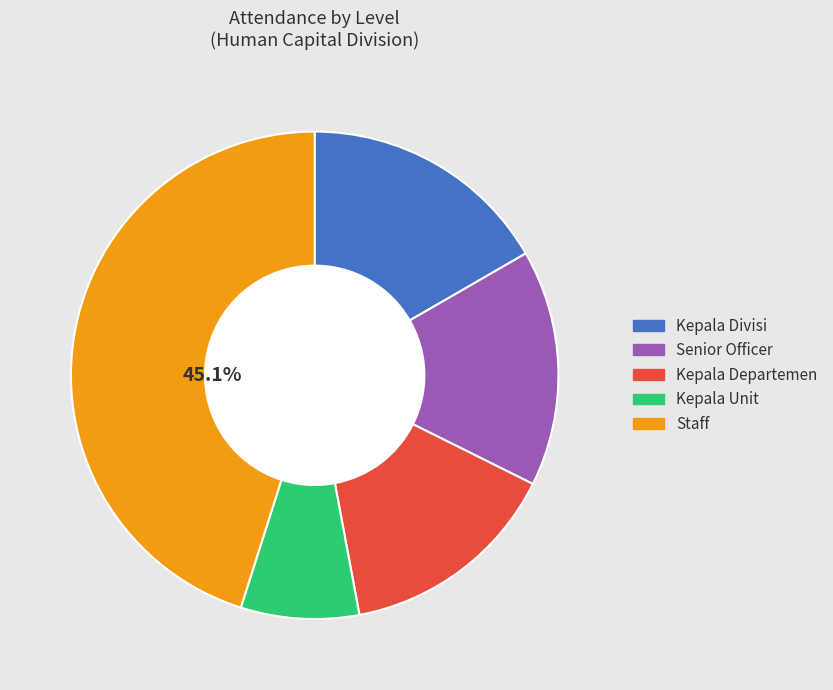

What percentage is the Staff slice, to the nearest percent?

45%